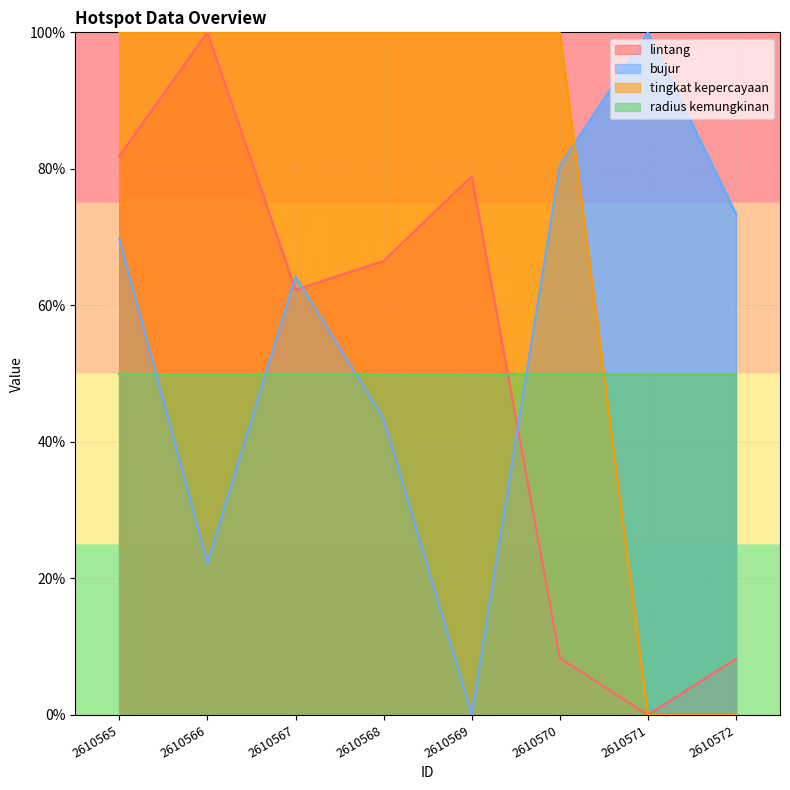

Reading left to right, transcribe all the data shown in this chart.

lintang: 2610565=81.9	2610566=100.0	2610567=62.3	2610568=66.5	2610569=78.9	2610570=8.3	2610571=0.0	2610572=8.2
bujur: 2610565=69.7	2610566=22.3	2610567=64.2	2610568=43.4	2610569=0.0	2610570=80.4	2610571=100.0	2610572=73.4
tingkat kepercayaan: 2610565=100.0	2610566=100.0	2610567=100.0	2610568=100.0	2610569=100.0	2610570=100.0	2610571=0.0	2610572=0.0